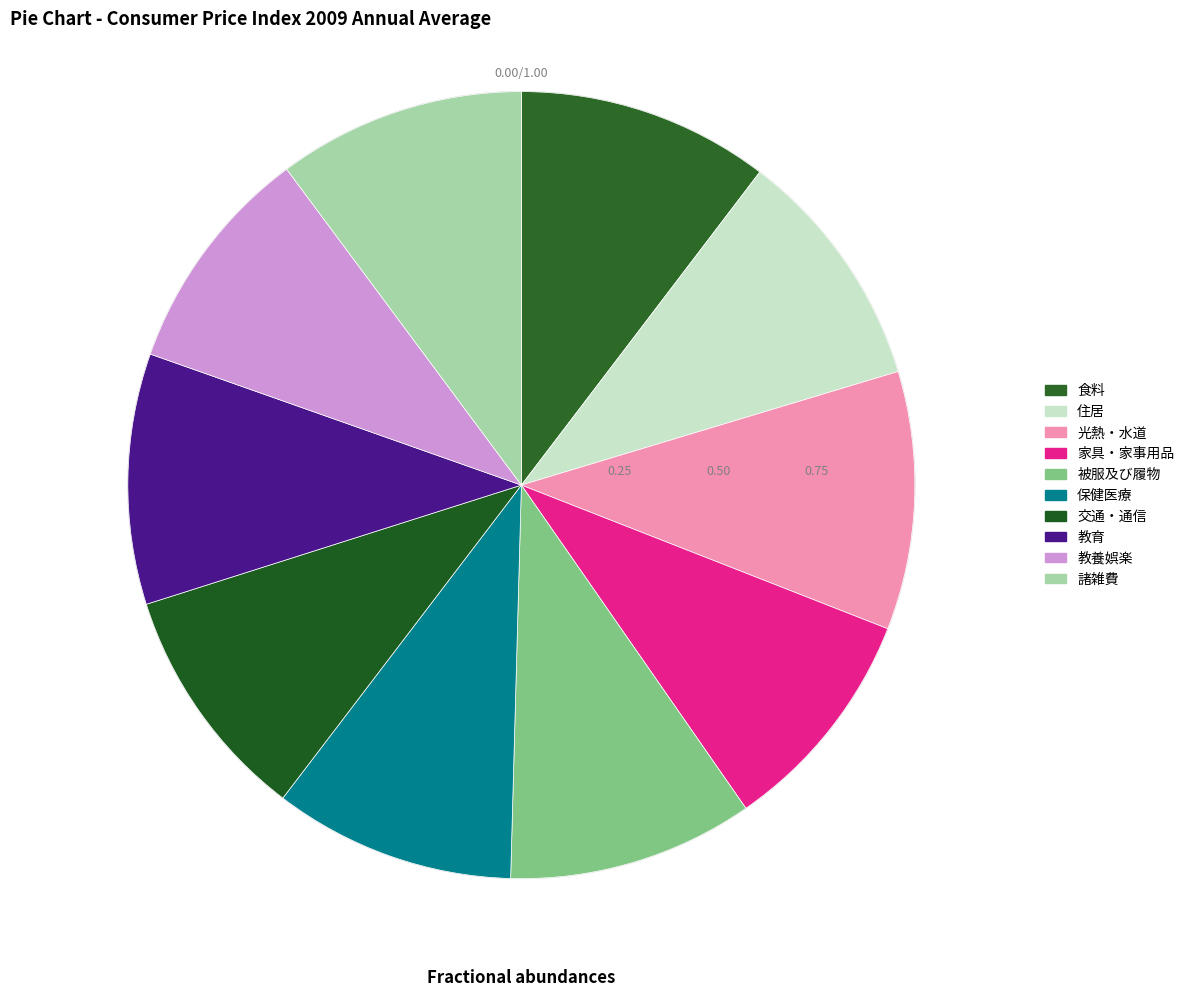

Count the number of slices in the pie.

10